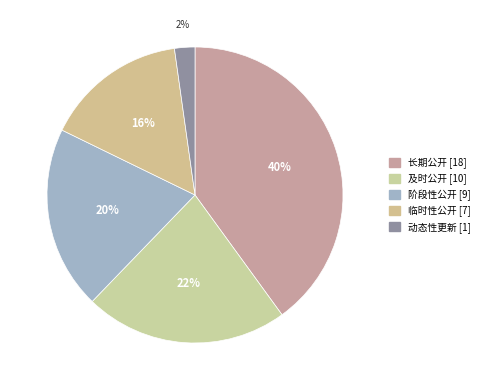

To the nearest percent, what is the average slice percentage?

20%